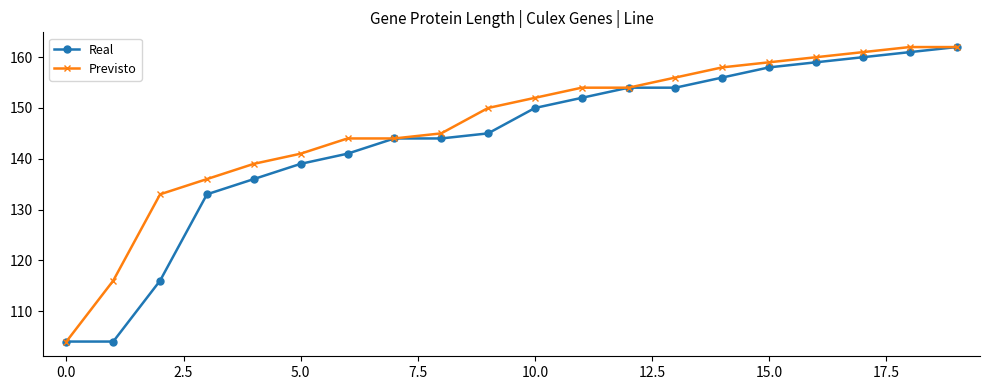

How many series are shown in this chart?

2